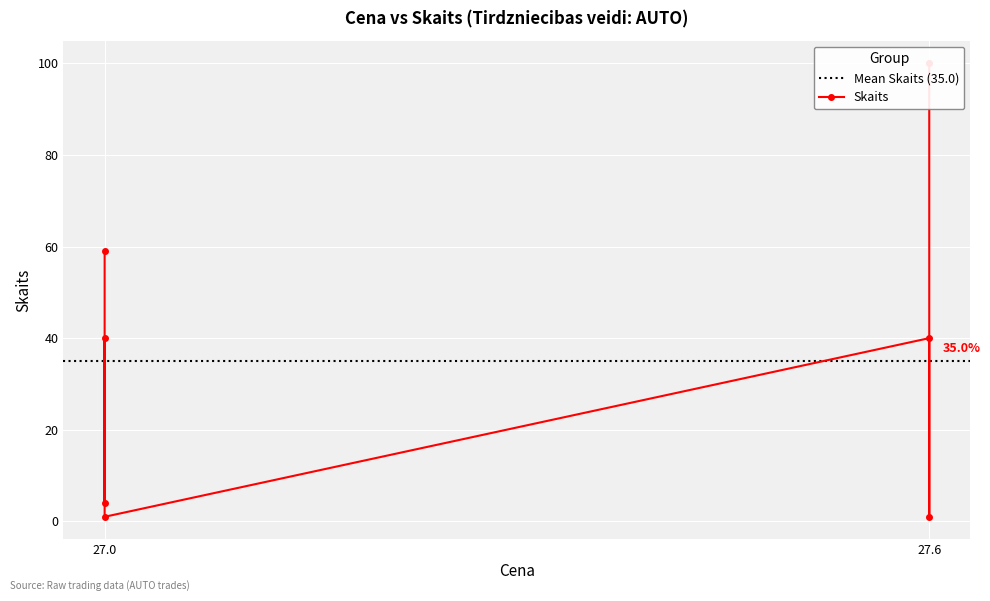

True or false: there are more than 0 points higher than both neighbors.

True